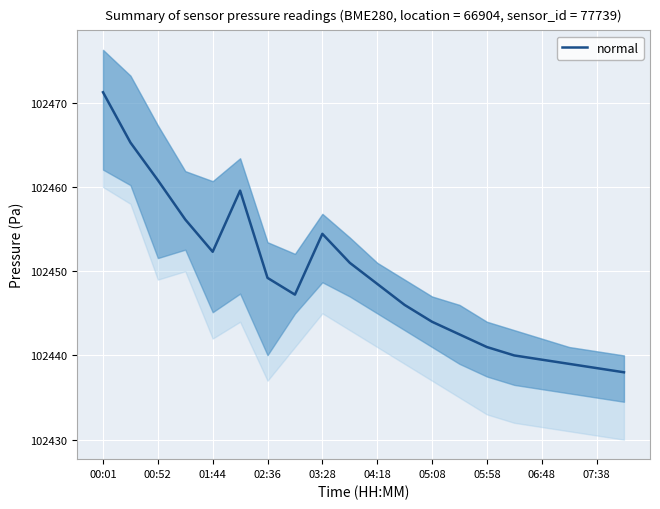

How many lines are shown in the chart?

1